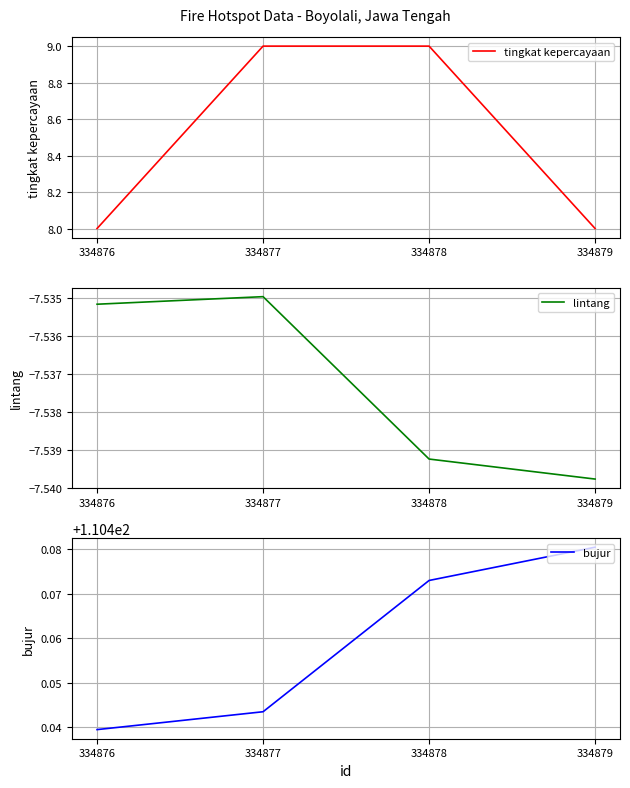

What value does the bujur series have at 334876?

110.4